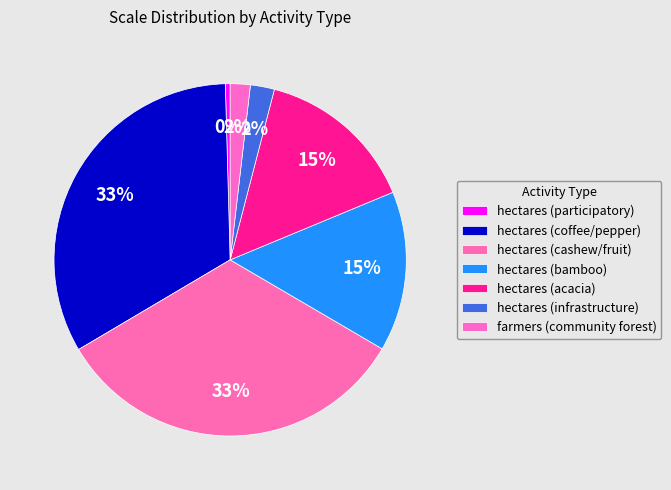

Between hectares (infrastructure) and hectares (bamboo), which is larger?

hectares (bamboo)